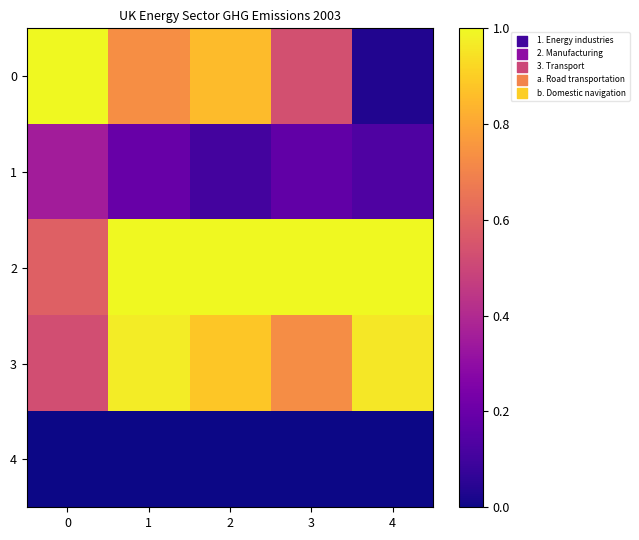

How many data points does each series have?

5